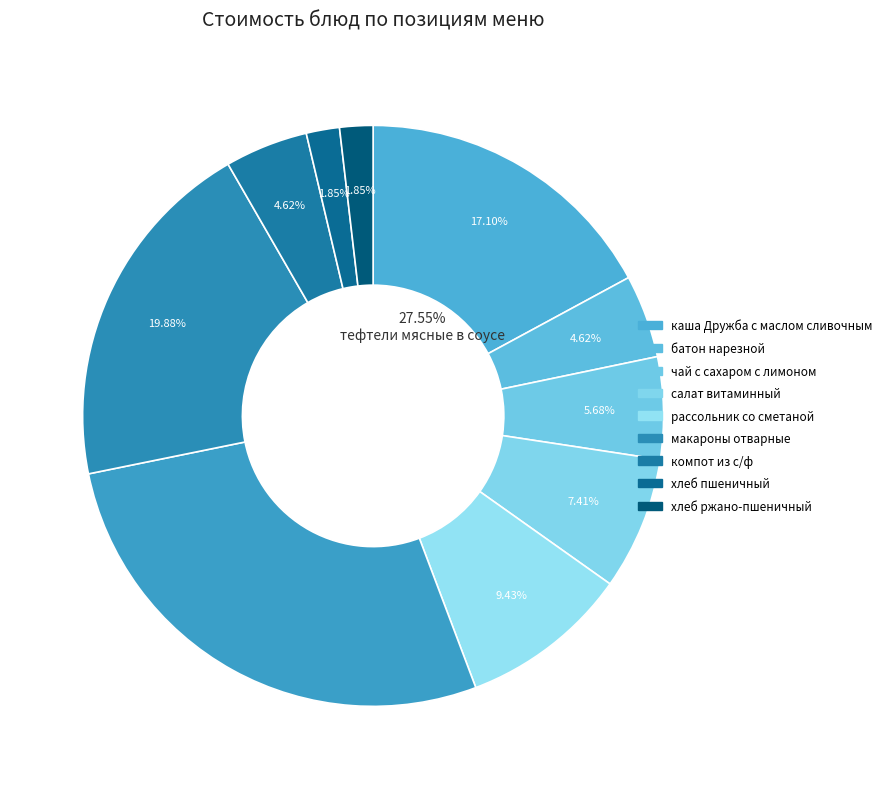

What is the smallest slice in the pie chart?

хлеб пшеничный